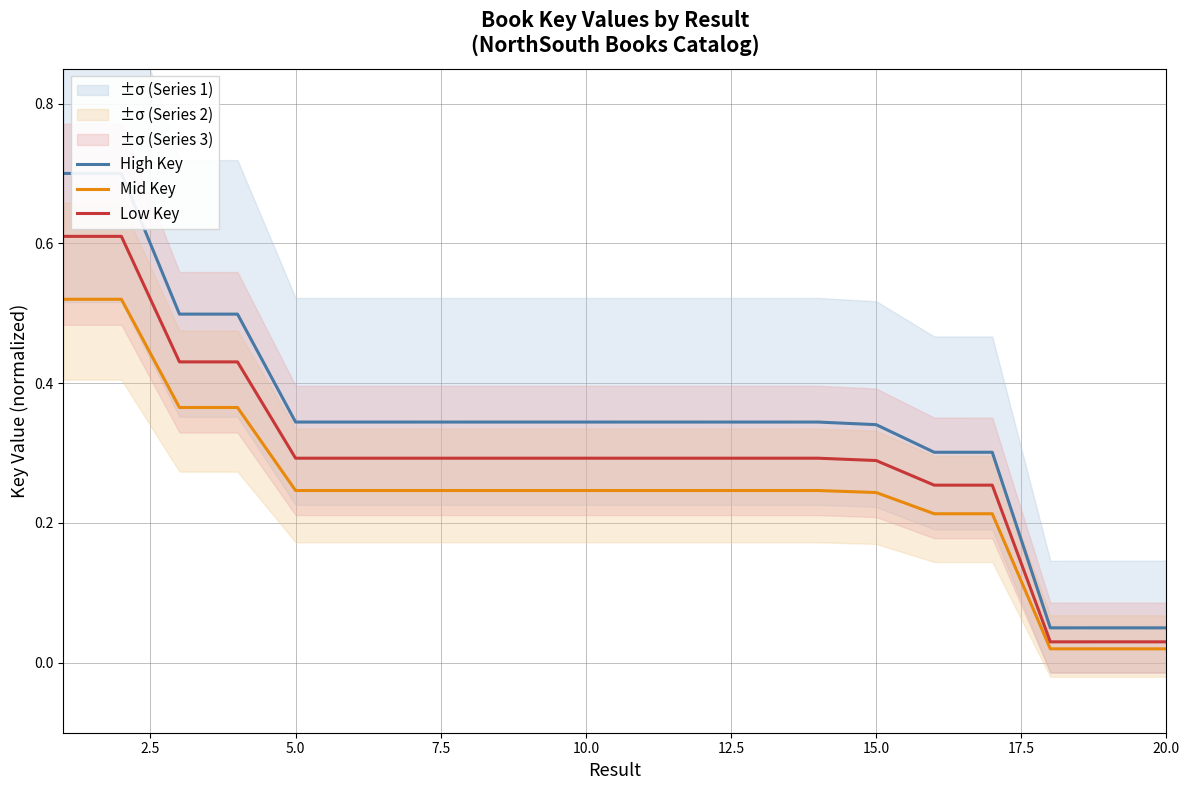

What is the highest value of the High Key series?

0.7